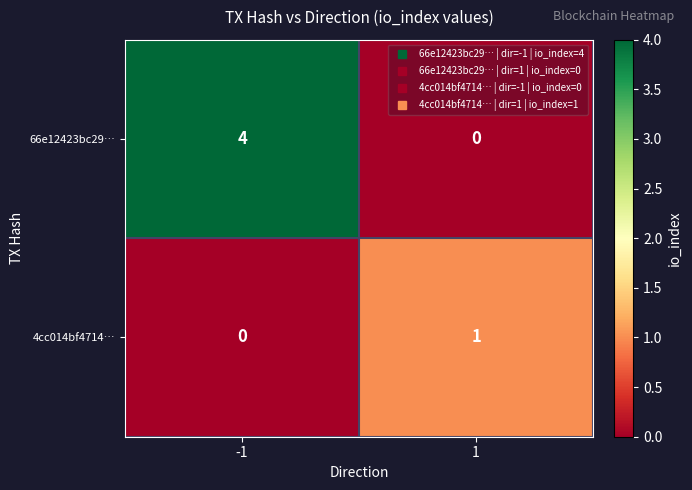

How many values in 4cc014bf4714… are above zero?

1